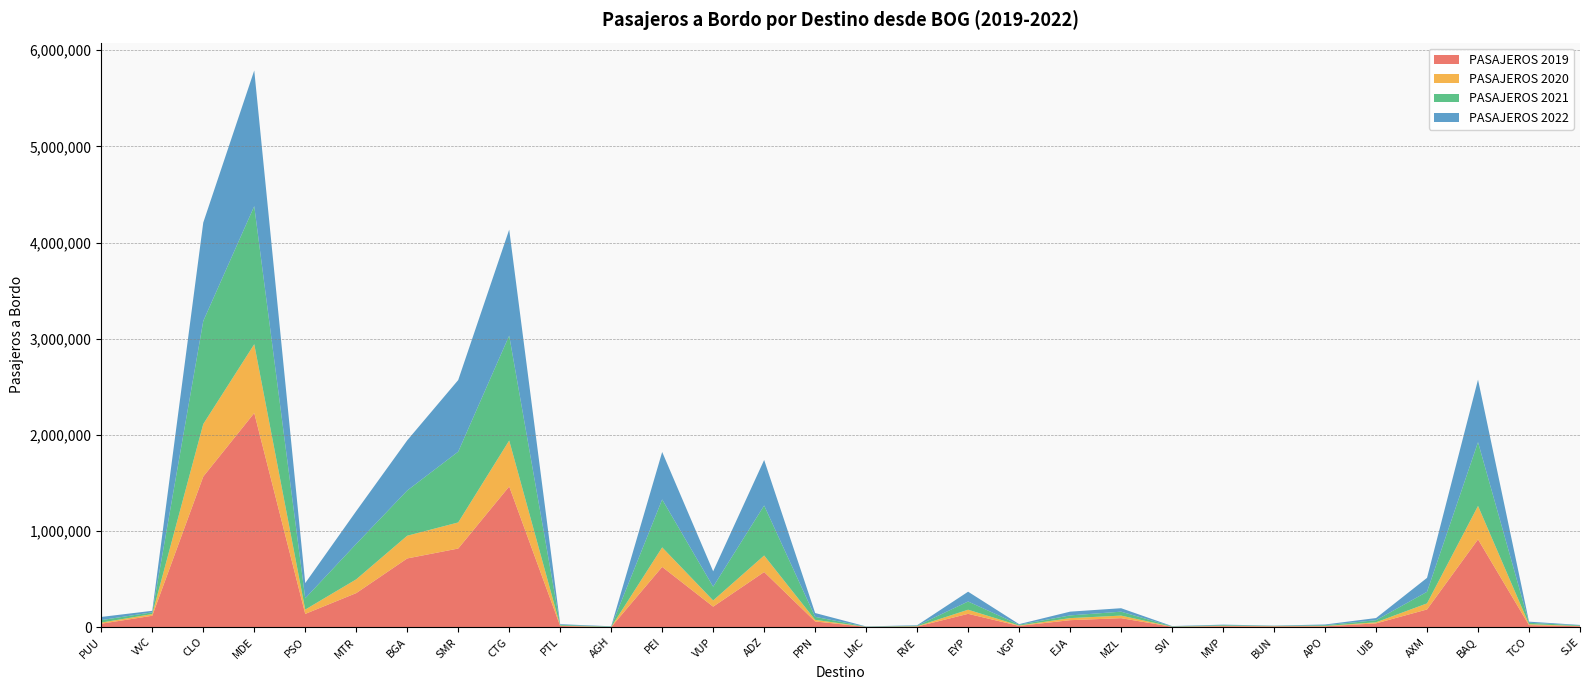

Reading left to right, transcribe all the data shown in this chart.

PASAJEROS 2019: 35534	118315	1565910	2226586	137522	353747	714375	817273	1462666	11612	262	626564	212973	573005	59064	2619	6085	138186	12779	72202	93070	3636	9394	7513	8411	38857	183716	912661	20819	8955
PASAJEROS 2020: 11700	17504	546076	715890	44961	143353	236210	271455	478392	3511	1501	202823	64540	171709	16597	0	2519	42885	4008	21452	26804	833	3577	2299	3204	11279	63242	347952	9635	2537
PASAJEROS 2021: 25961	18017	1071337	1435886	117440	368630	470523	736135	1090878	8321	3775	498220	143260	520098	31217	2519	6085	85489	8110	28276	40810	3687	7099	3659	8042	21835	120409	663107	14816	6474
PASAJEROS 2022: 32741	15956	1023960	1411420	158040	341063	521378	744909	1102520	7159	3287	494095	159612	473721	39806	2048	5000	101785	6207	39032	35989	2853	5711	2541	7610	22443	144927	650471	11606	4736